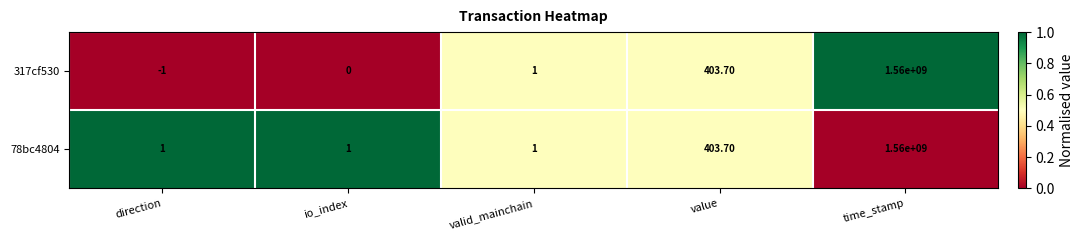

Which category has the lowest value across all series?

direction